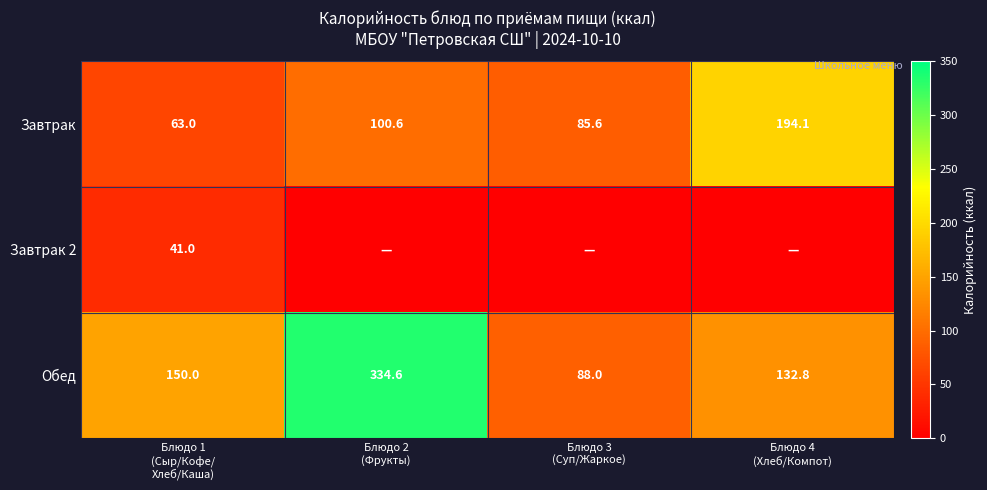

What is the maximum value for Завтрак?

194.1